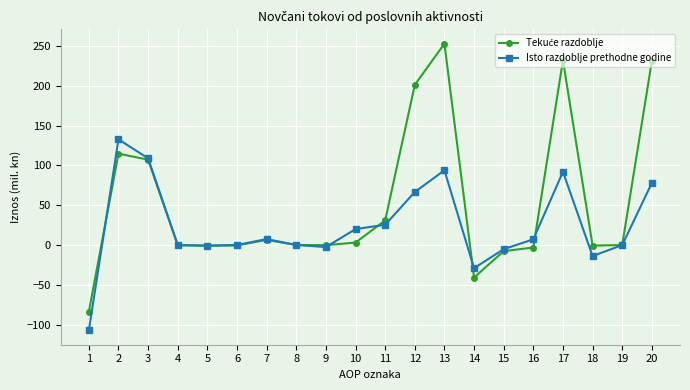

What is the approximate value of Isto razdoblje prethodne godine at 9?

-2.6